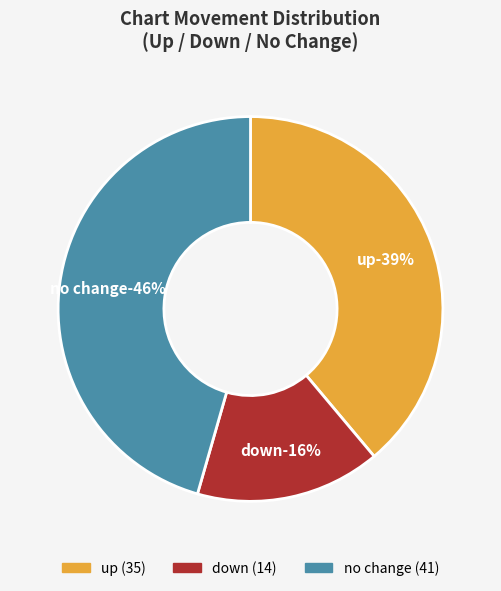

To the nearest percent, what is the combined percentage of up and down?

54%